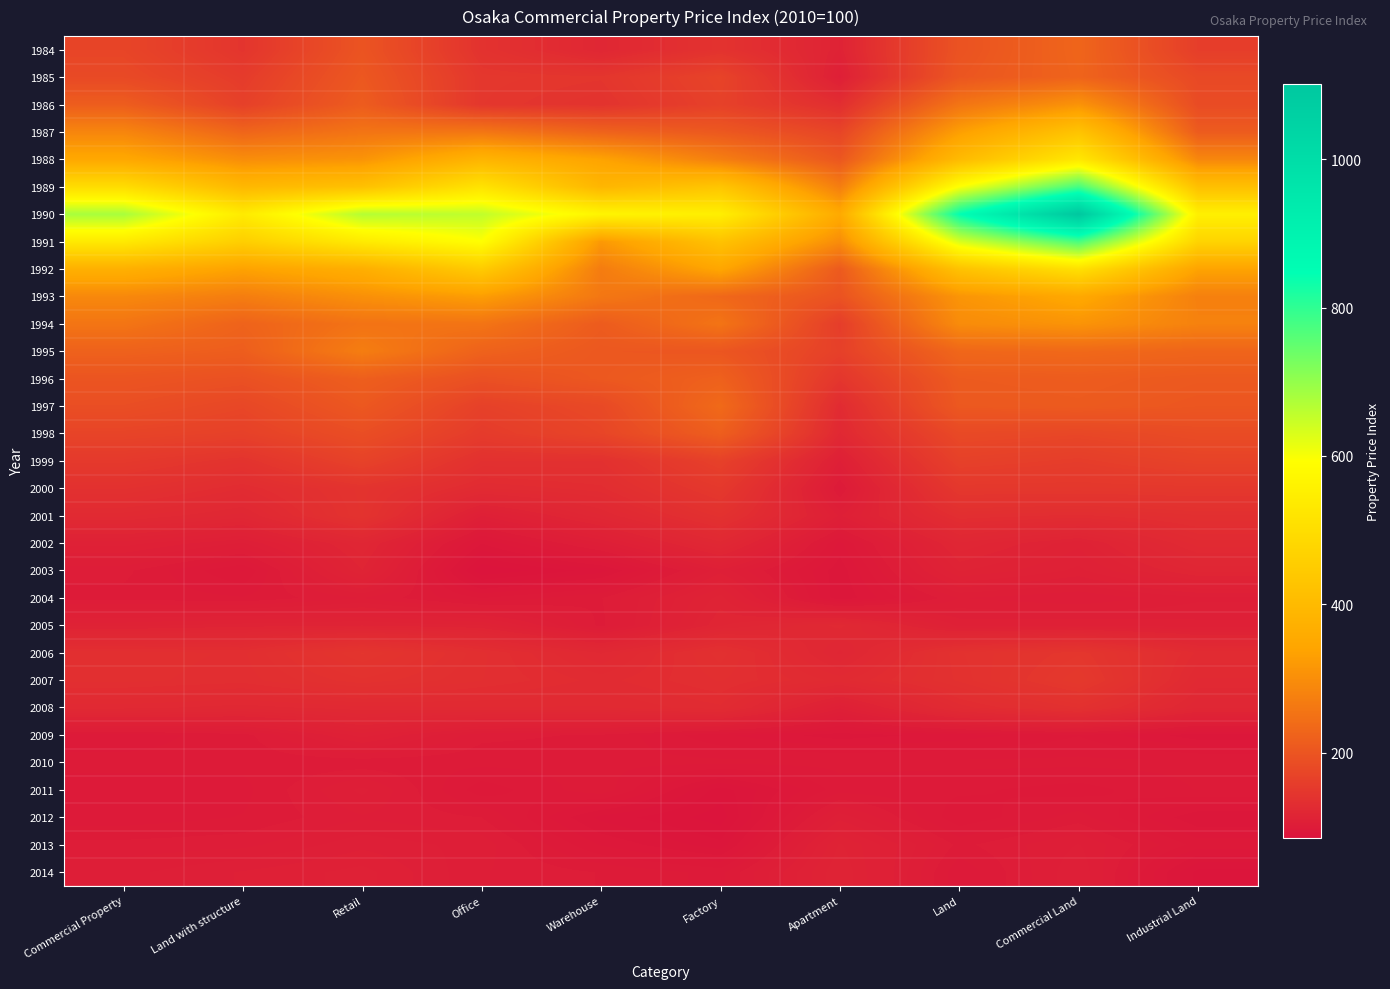

Between Office and Industrial Land, which is larger?

Industrial Land